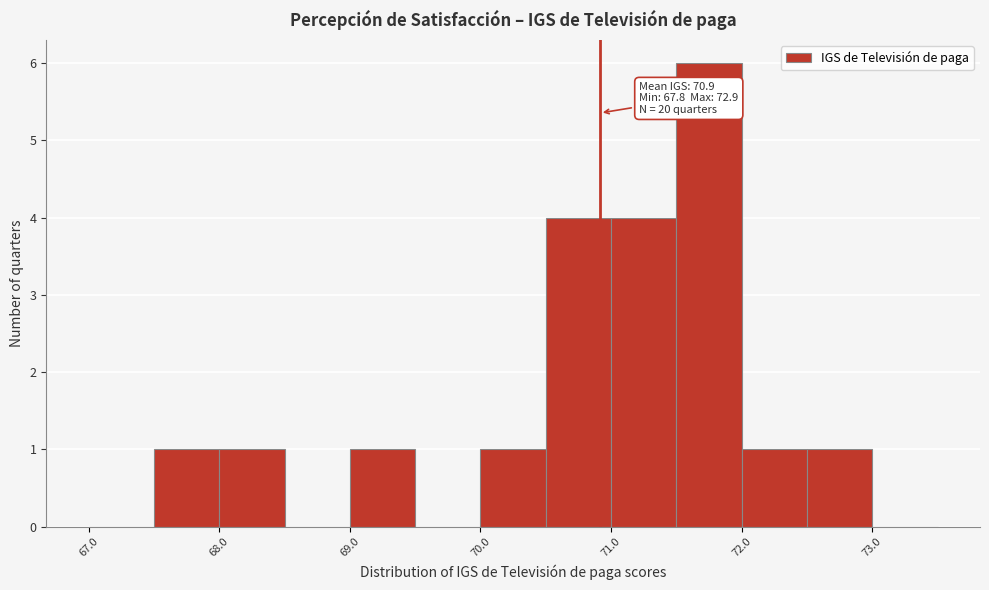

Which range on the x-axis has the tallest bar?

71.5 to 72.0